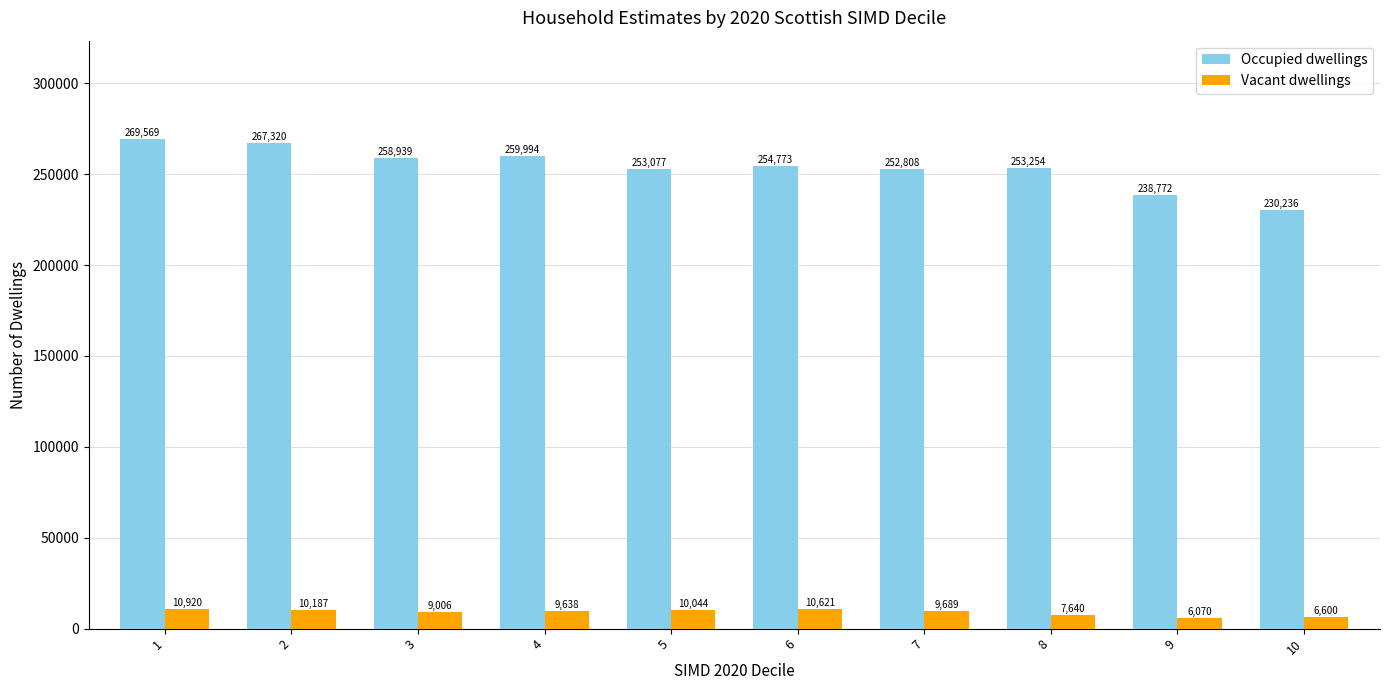

Reading left to right, extract all data points from this chart.

Occupied dwellings: 1=269569	2=267320	3=258939	4=259994	5=253077	6=254773	7=252808	8=253254	9=238772	10=230236
Vacant dwellings: 1=10920	2=10187	3=9006	4=9638	5=10044	6=10621	7=9689	8=7640	9=6070	10=6600